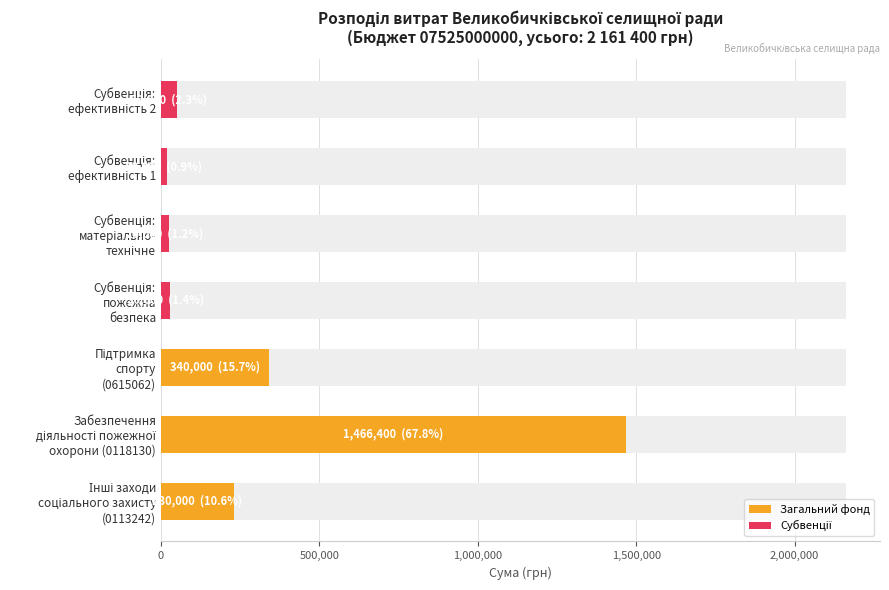

Count the number of data series in this chart.

2